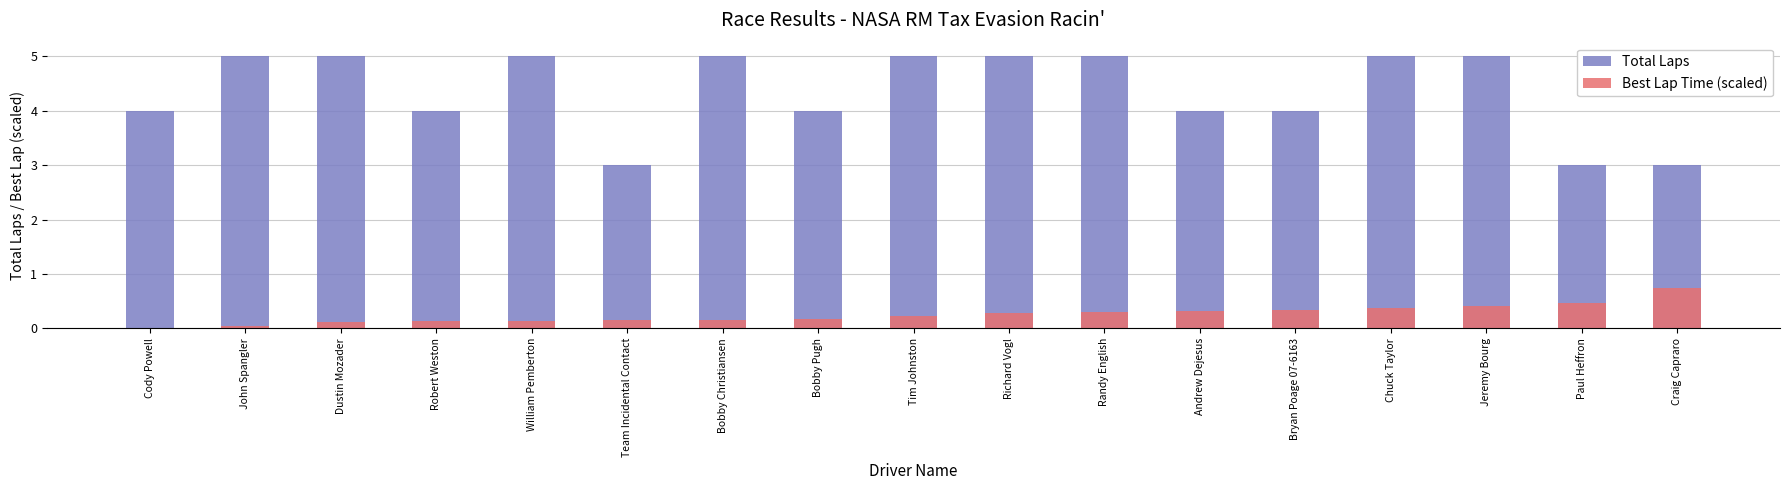

What is the total value across all series at Bryan Poage 07-6163?

4.3